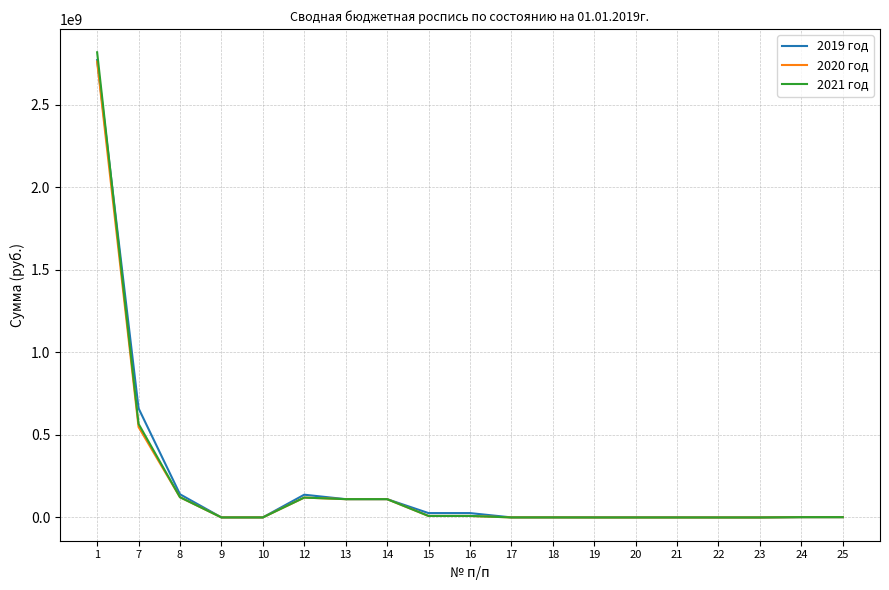

Is the value of 2019 год at 14 greater than the value of 2020 год at 23?

Yes